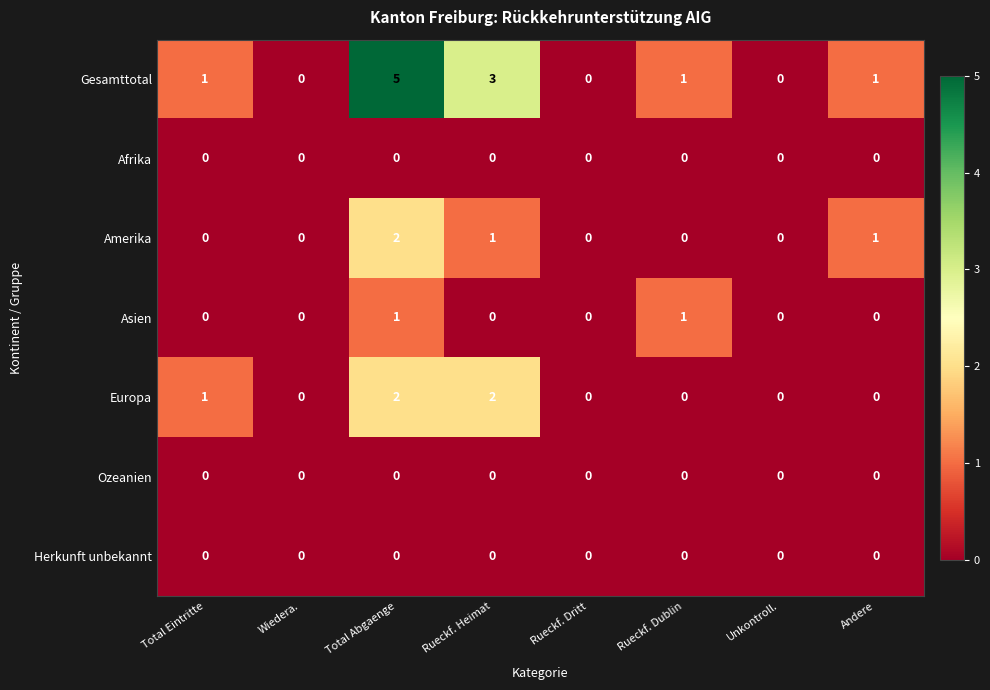

What is the spread (max minus min) of values at Andere?

1